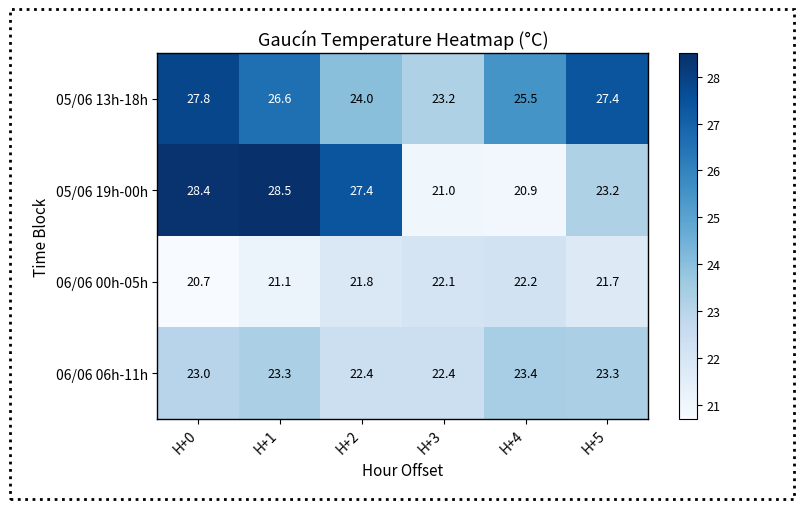

The 05/06 19h-00h series shows 23.2 at H+5. True or false?

True